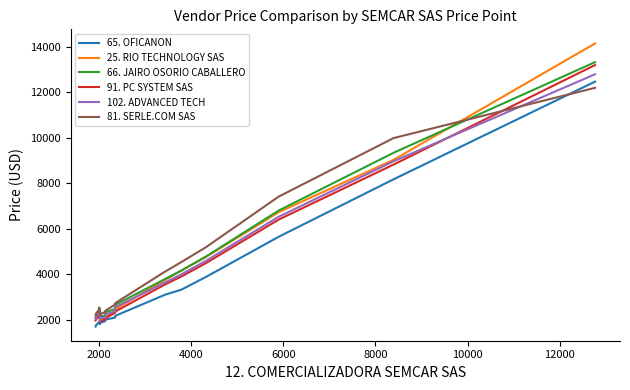

What position from the right is 4000?

15